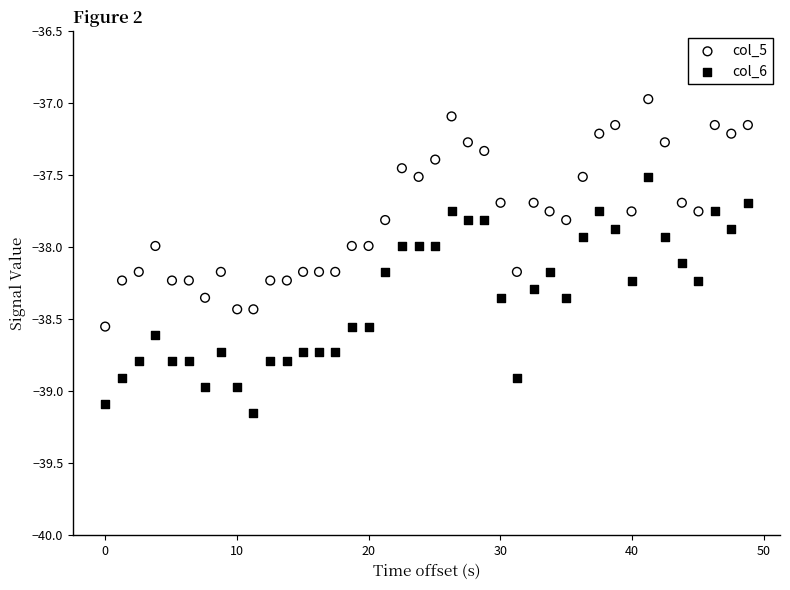

Which series reaches the maximum Y coordinate?

col_5